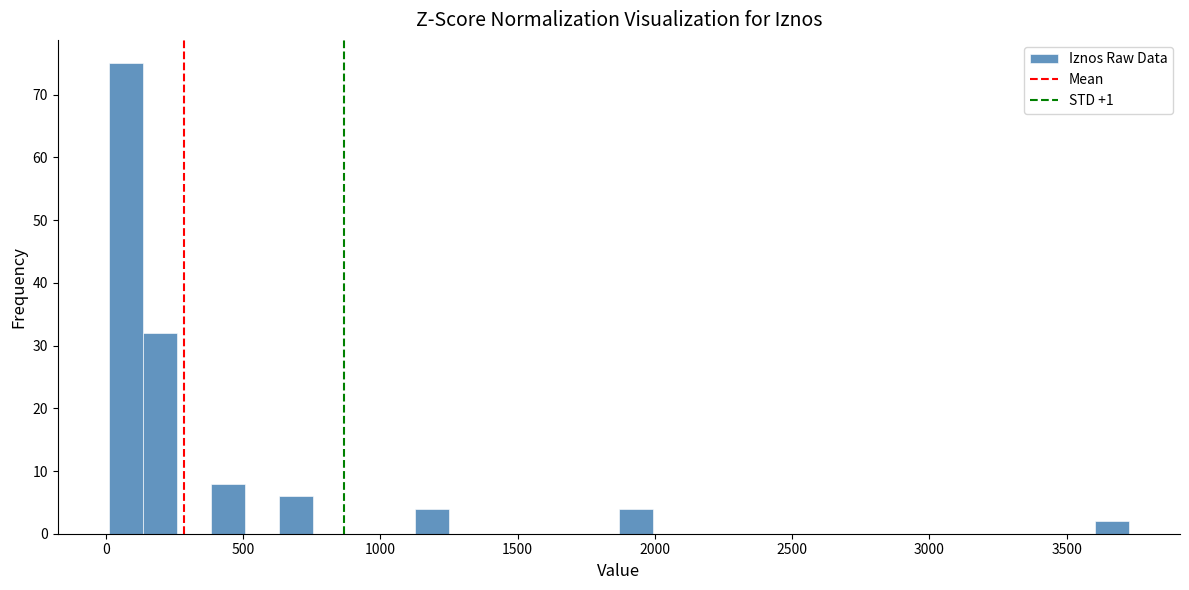

Around what value on the x-axis is the tallest bar? Give the approximate position of its centre, as read against the axis.

50